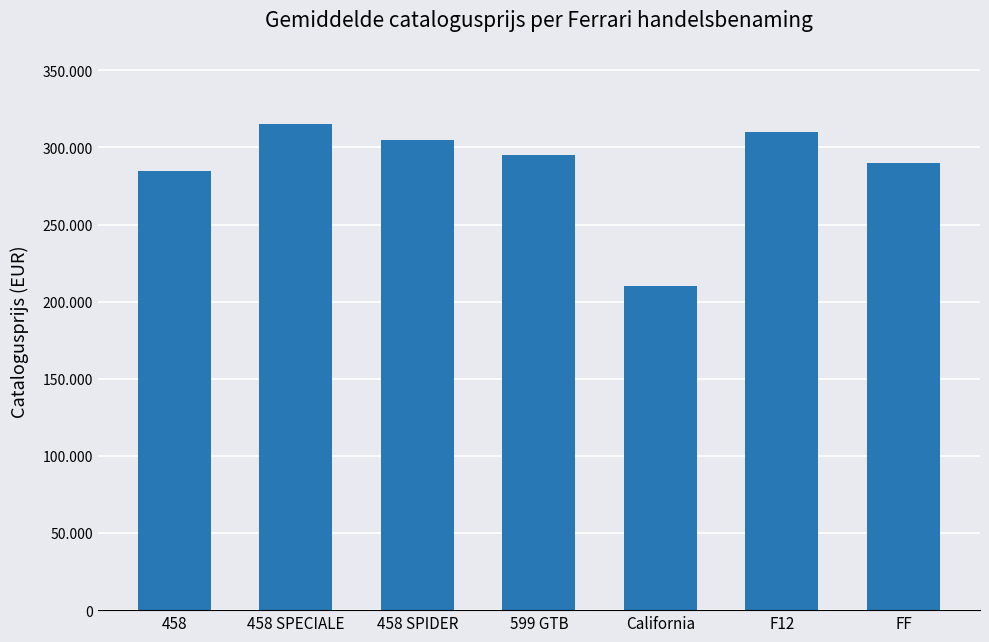

List the labels in order of value, largest first.

458 SPECIALE, F12, 458 SPIDER, 599 GTB, FF, 458, California